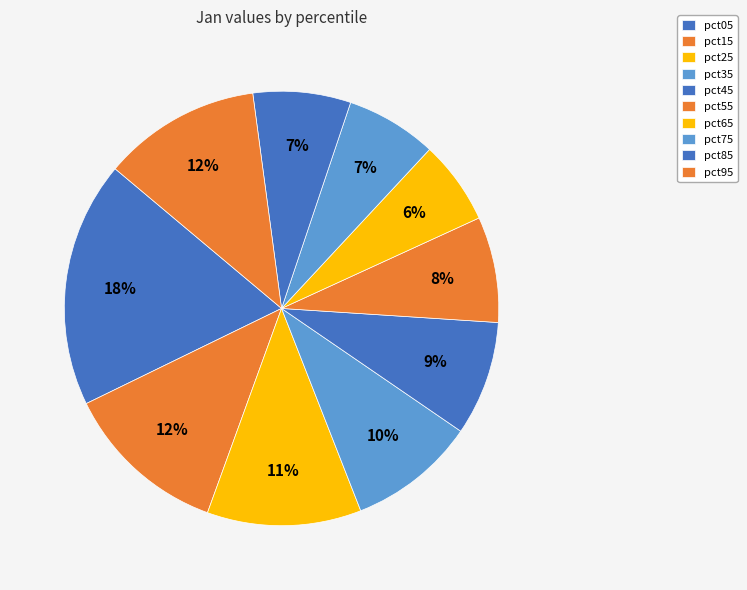

How many segments does this pie chart have?

10